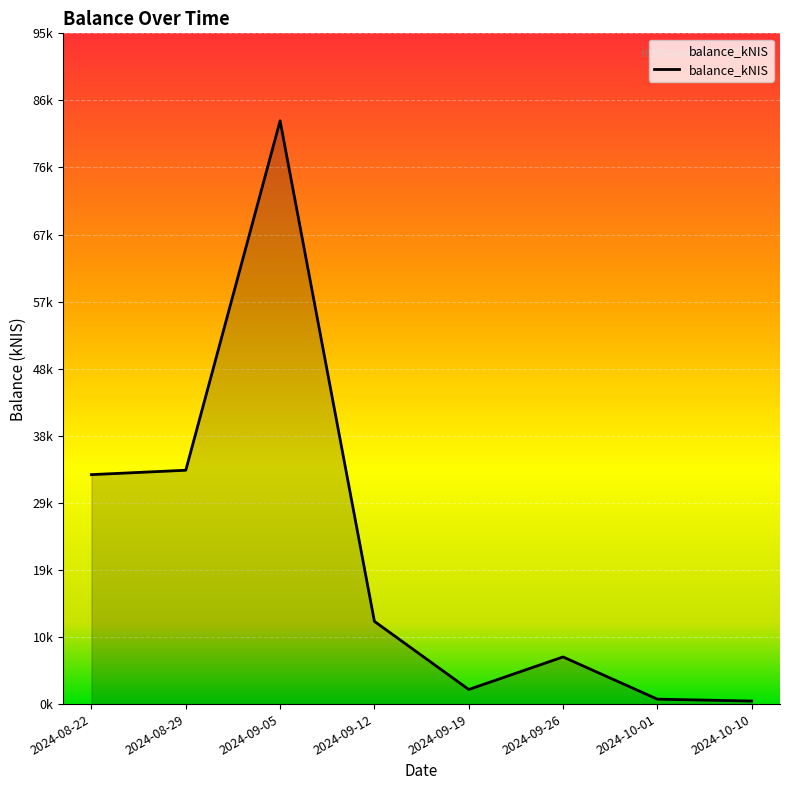

Does the chart display data point markers on the line(s)?

No